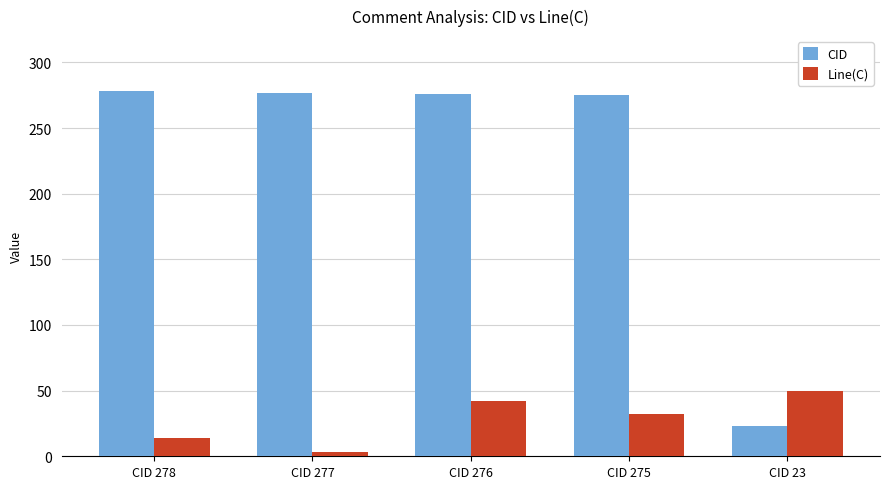

How many bars are there in each group?

2